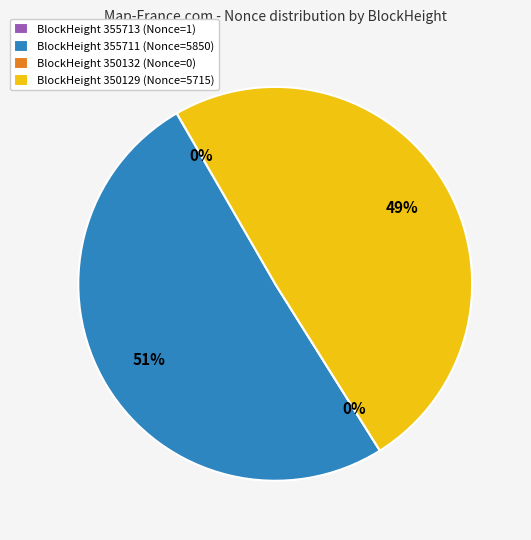

Is the sum of 350129 and 350132 greater than half?

No